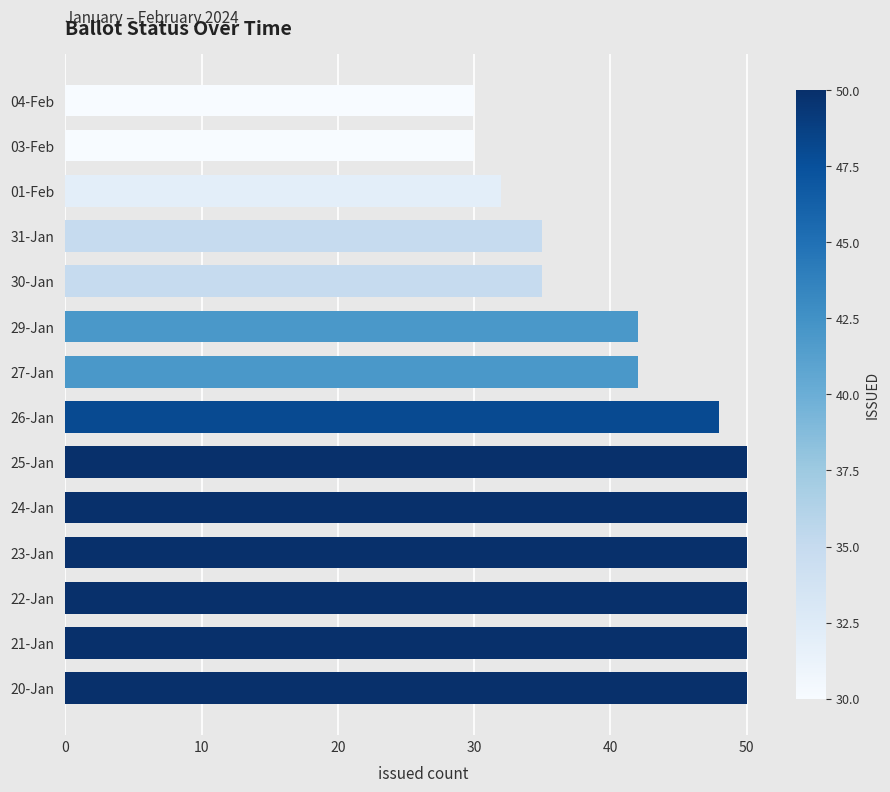

The value at 24-Jan is 68. True or false?

False